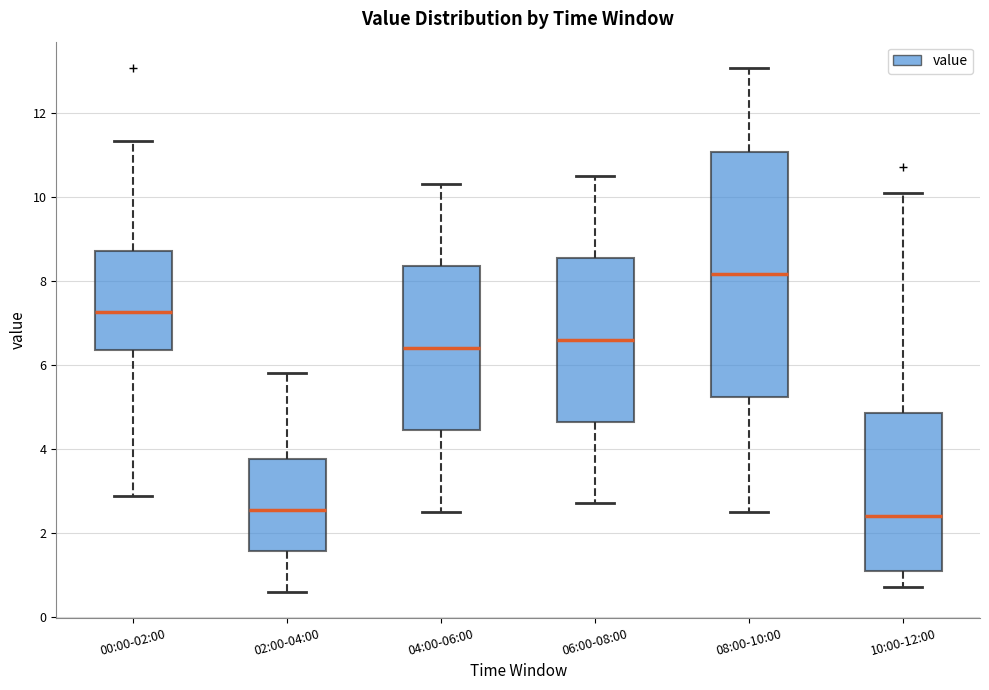

Reading left to right, transcribe this box plot: for each box, give where its median line is, the range the box spans, and where its two whiskers end, as read against the y-axis. The values are not printed on the chart, so give them approximately, as read against the axis.

00:00-02:00: median 7.2, box 6.4 to 8.8, whiskers 2.8 to 11.4
02:00-04:00: median 2.6, box 1.6 to 3.8, whiskers 0.6 to 5.8
04:00-06:00: median 6.4, box 4.4 to 8.4, whiskers 2.6 to 10.4
06:00-08:00: median 6.6, box 4.6 to 8.6, whiskers 2.8 to 10.6
08:00-10:00: median 8.2, box 5.2 to 11.0, whiskers 2.6 to 13.0
10:00-12:00: median 2.4, box 1.0 to 4.8, whiskers 0.8 to 10.2